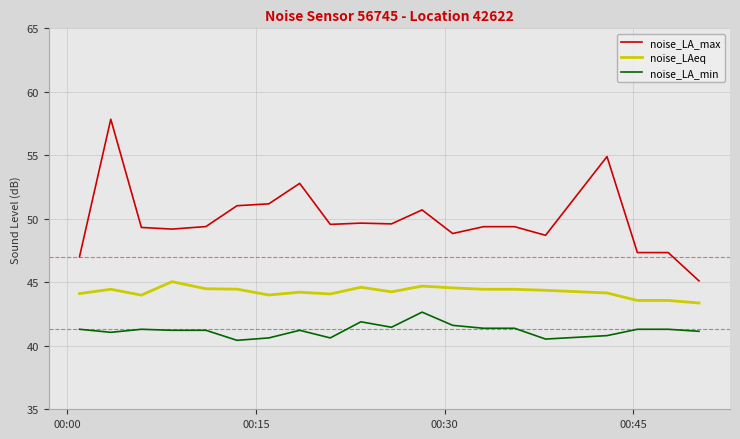

True or false: noise_LA_min and noise_LA_max intersect in this chart.

False